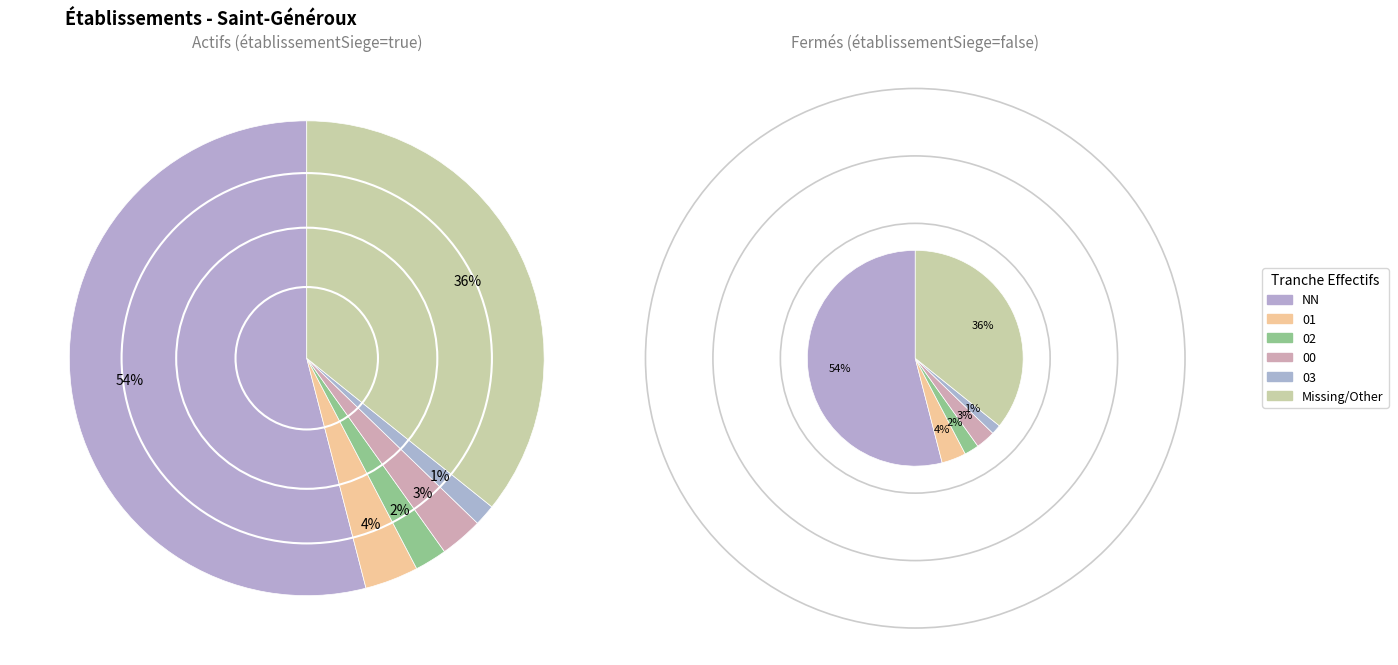

True or false: 01 accounts for 12% of the total.

False